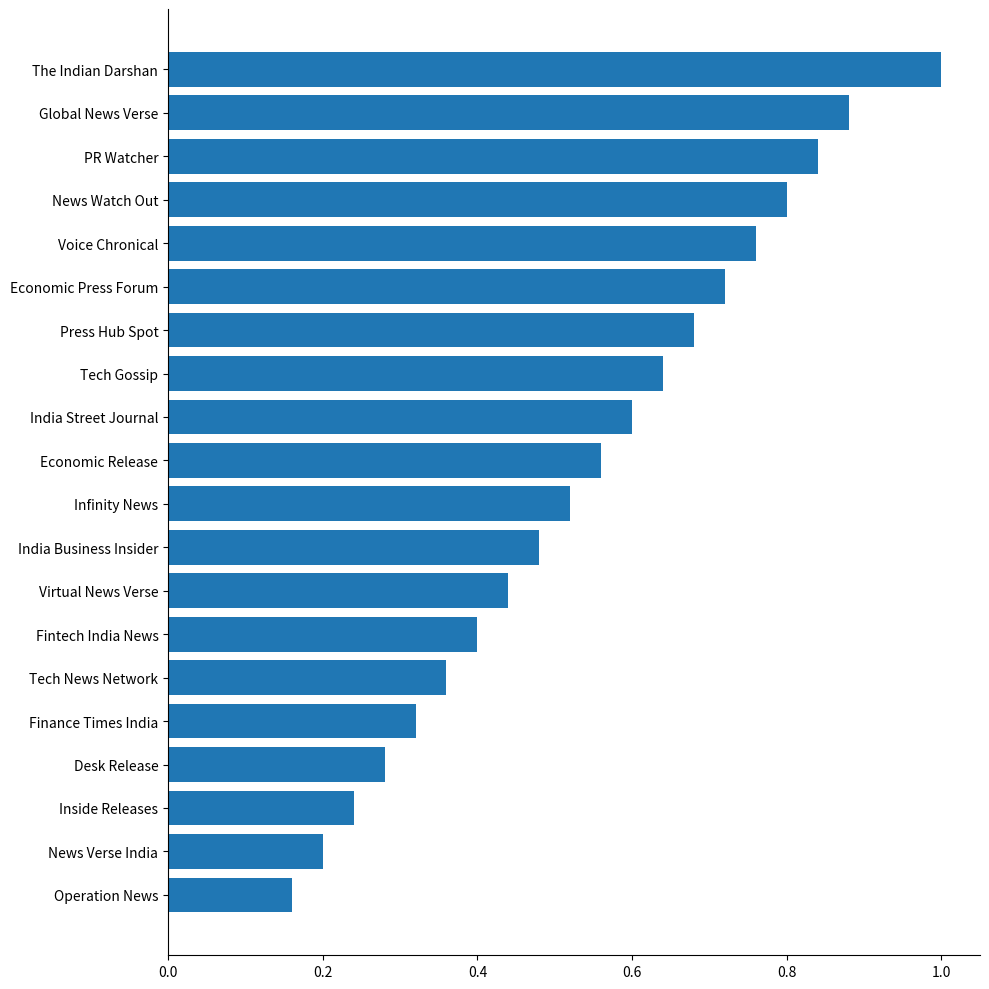

Rank the categories by value from highest to lowest.

The Indian Darshan, Global News Verse, PR Watcher, News Watch Out, Voice Chronical, Economic Press Forum, Press Hub Spot, Tech Gossip, India Street Journal, Economic Release, Infinity News, India Business Insider, Virtual News Verse, Fintech India News, Tech News Network, Finance Times India, Desk Release, Inside Releases, News Verse India, Operation News